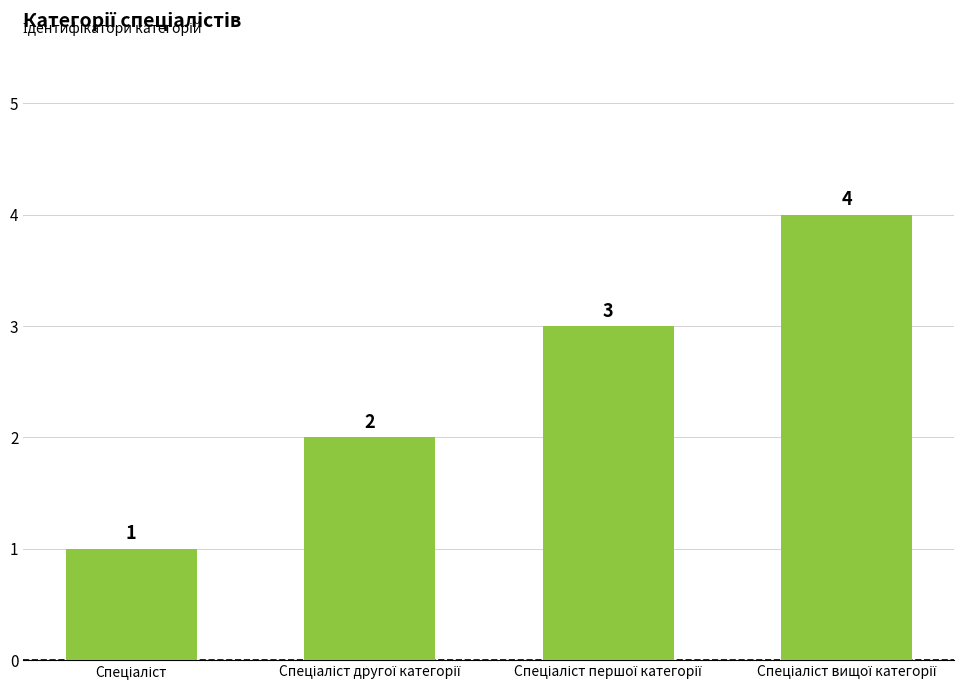

How many data points are less than 3?

2